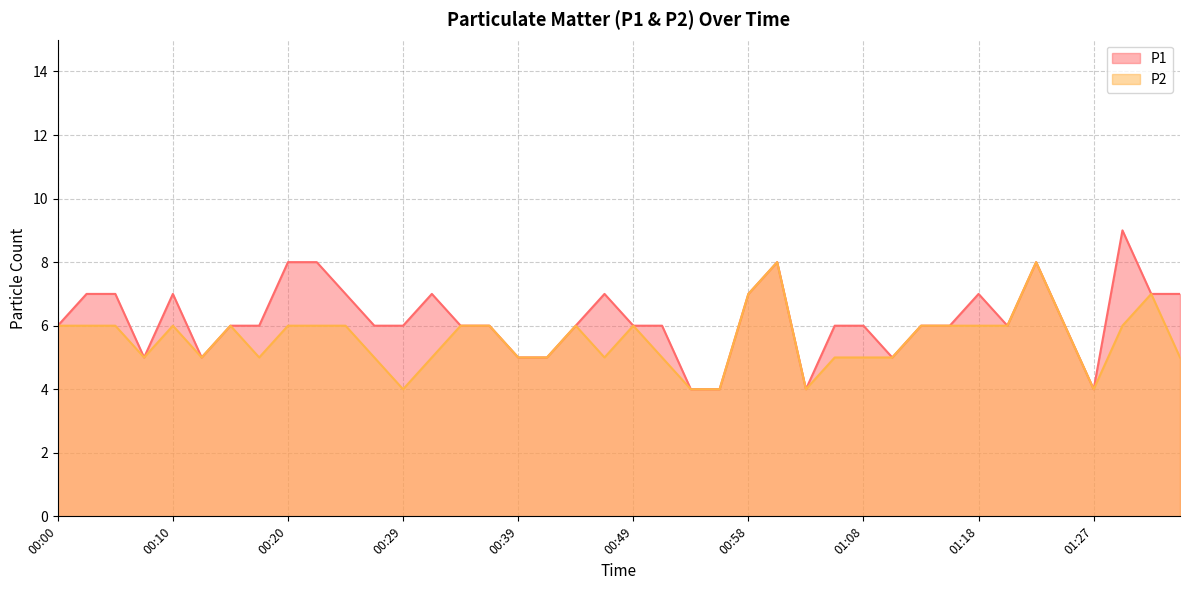

What is the sum of the P2 values at 00:58 and 00:00?

13